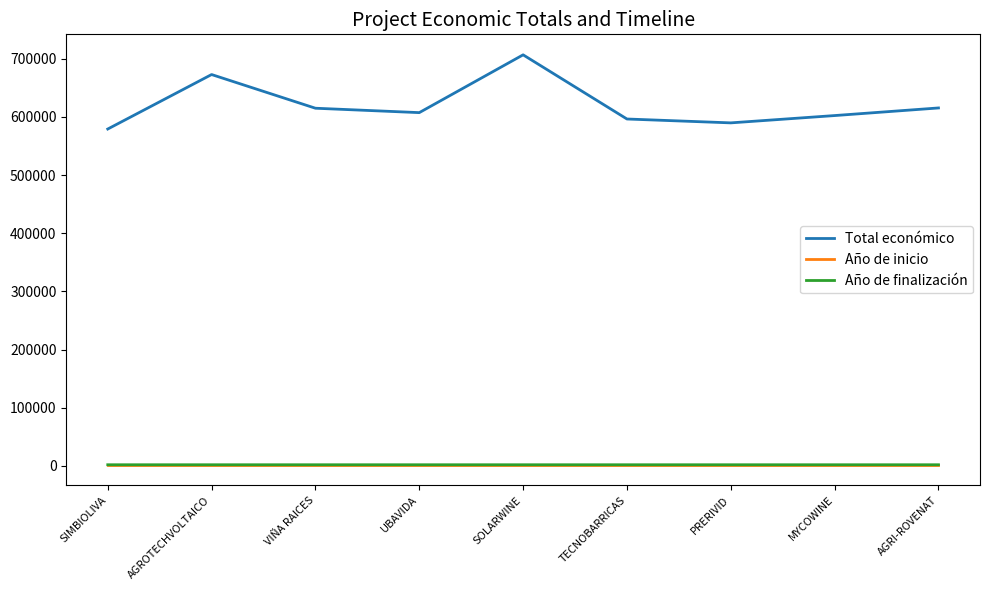

How many distinct data groups are displayed?

3